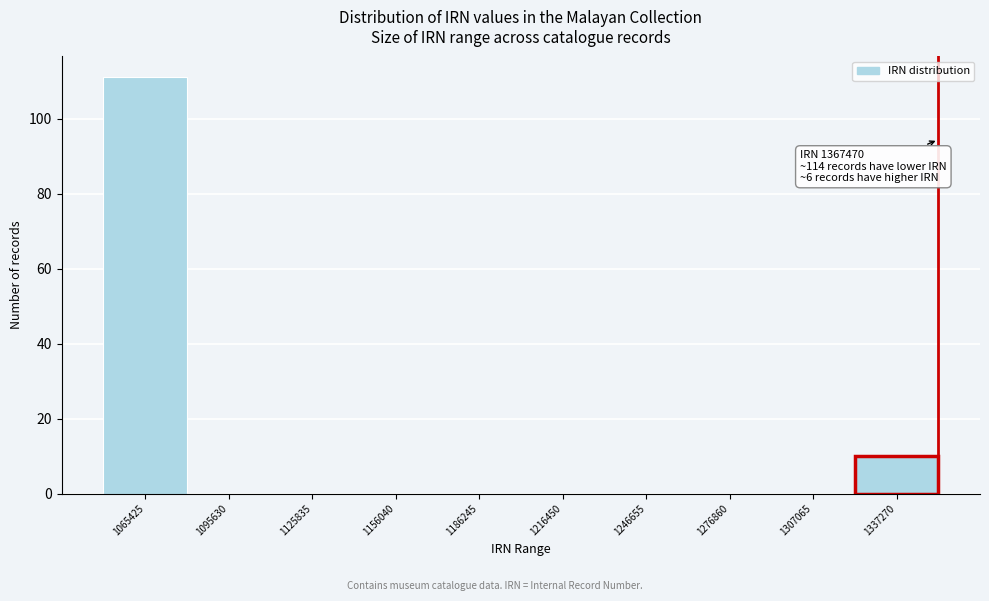

Reading right to left, transcribe all the data shown in this chart.

1337270=10	1307065=0	1276860=0	1246655=0	1216450=0	1186245=0	1156040=0	1125835=0	1095630=0	1065425=111